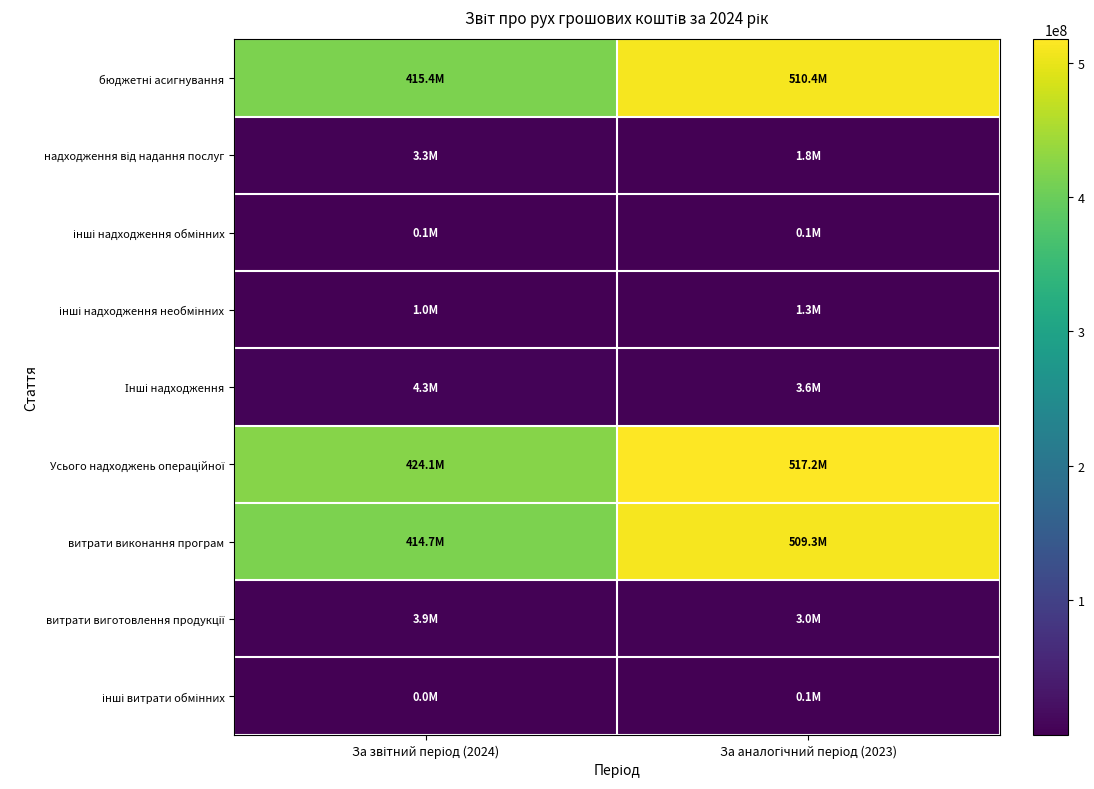

At which category is the sum across all series the highest?

За аналогічний період (2023)